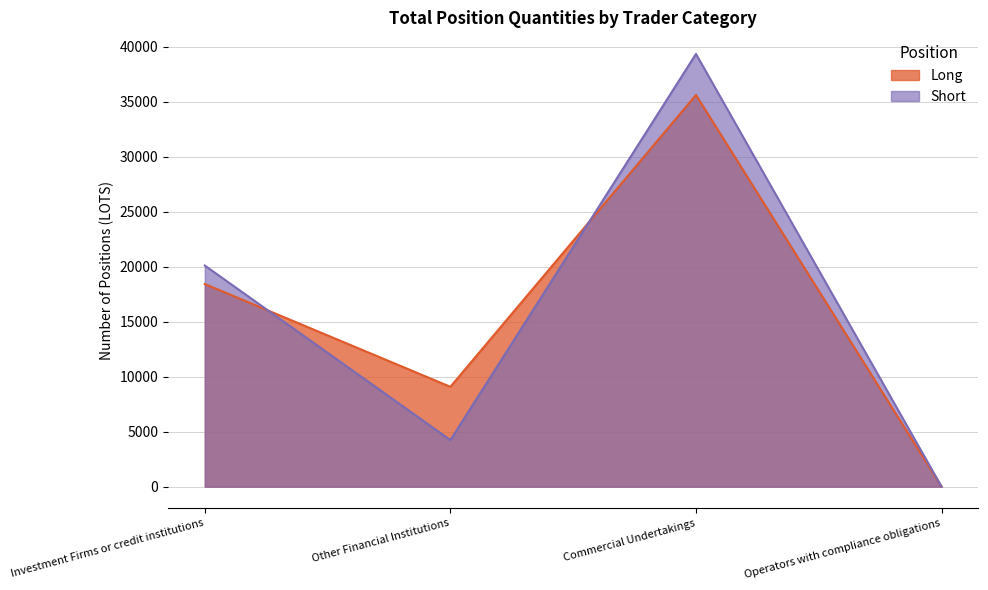

True or false: Long has a value of 0.0 at Operators with compliance obligations.

True